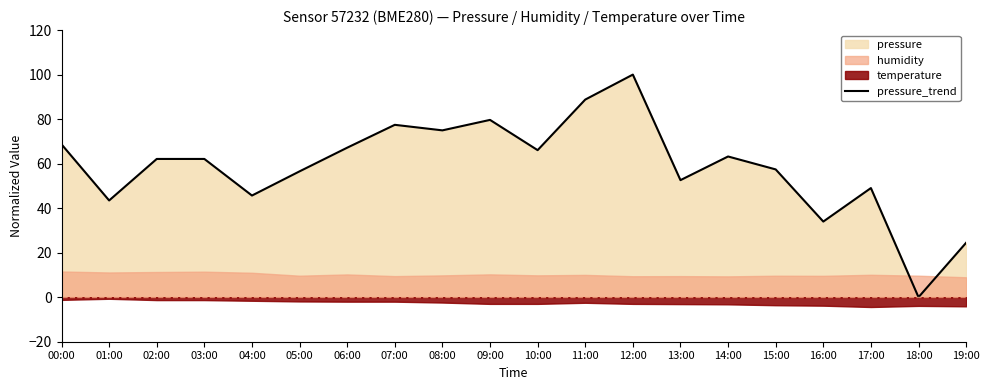

What is the difference between the values at 03:00 and 06:00?

5.1